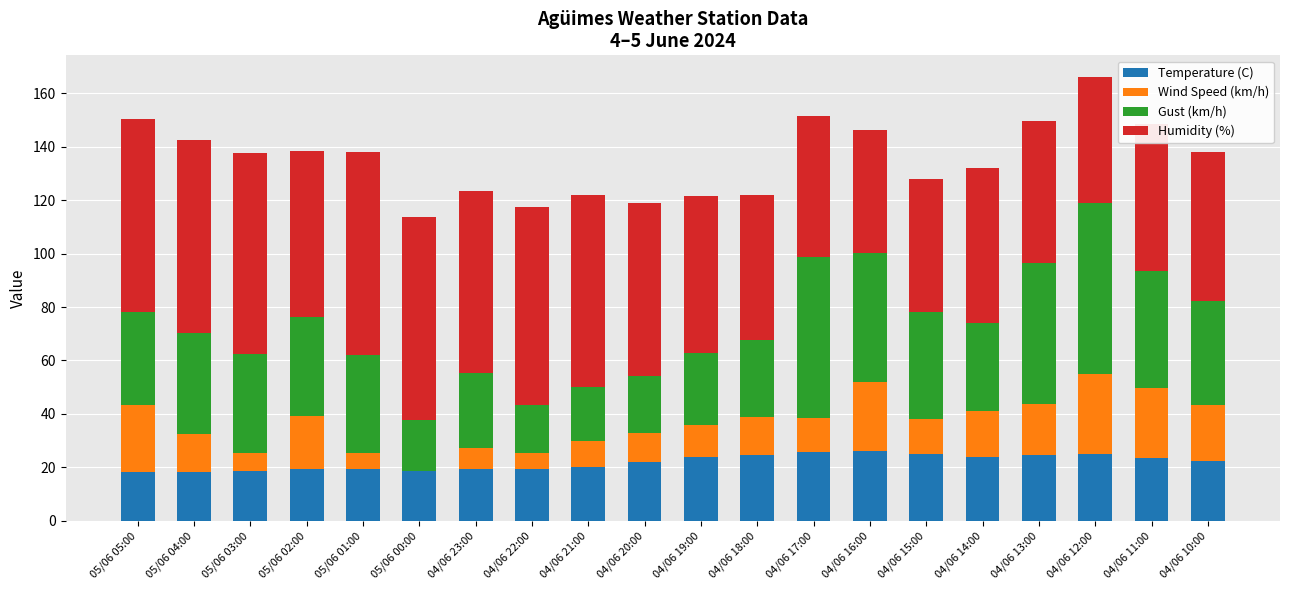

What is the maximum value for Temperature (C)?

26.1